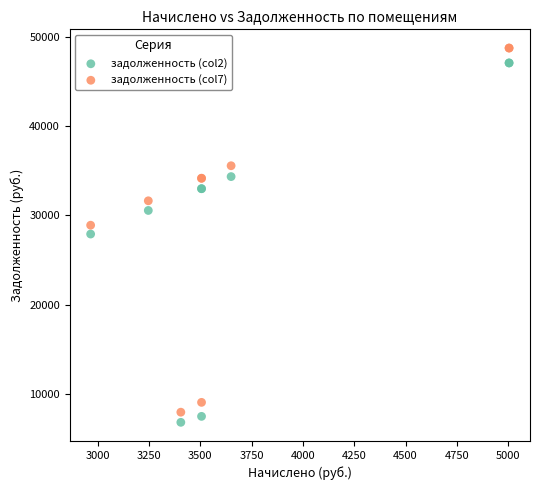

Which series has the widest spread of Y values?

задолженность (col7)